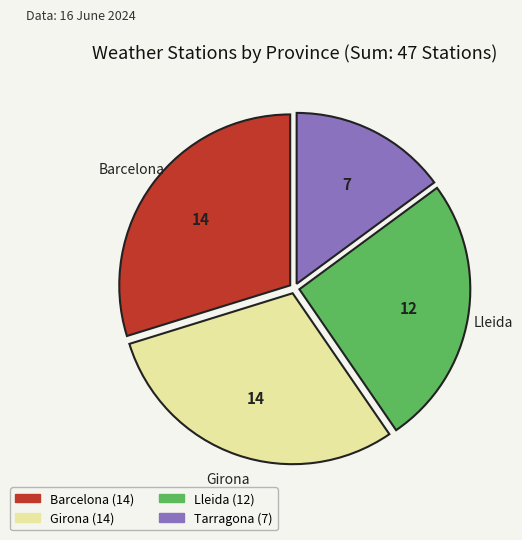

Is there a majority slice in this chart?

No